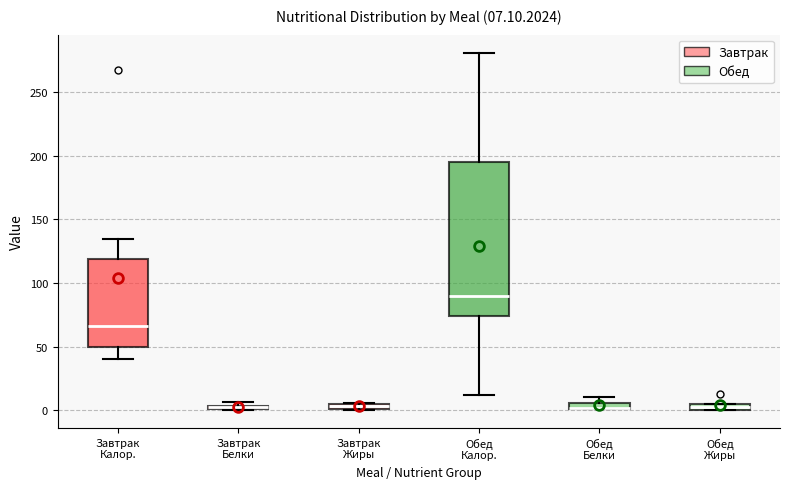

Which box is the tallest, from its lower edge to its upper edge?

Обед Калор.